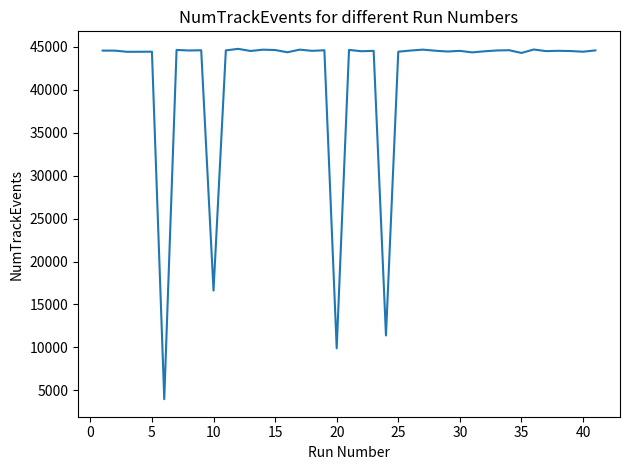

What is the greatest value displayed?

44773